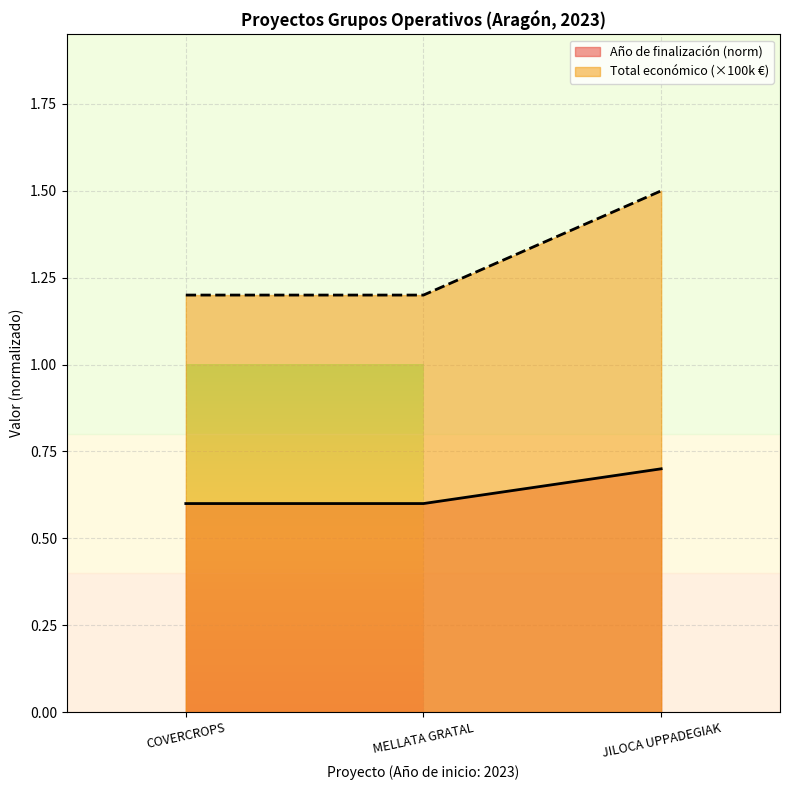

At which category does the chart reach its peak across all series?

JILOCA UPPADEGIAK